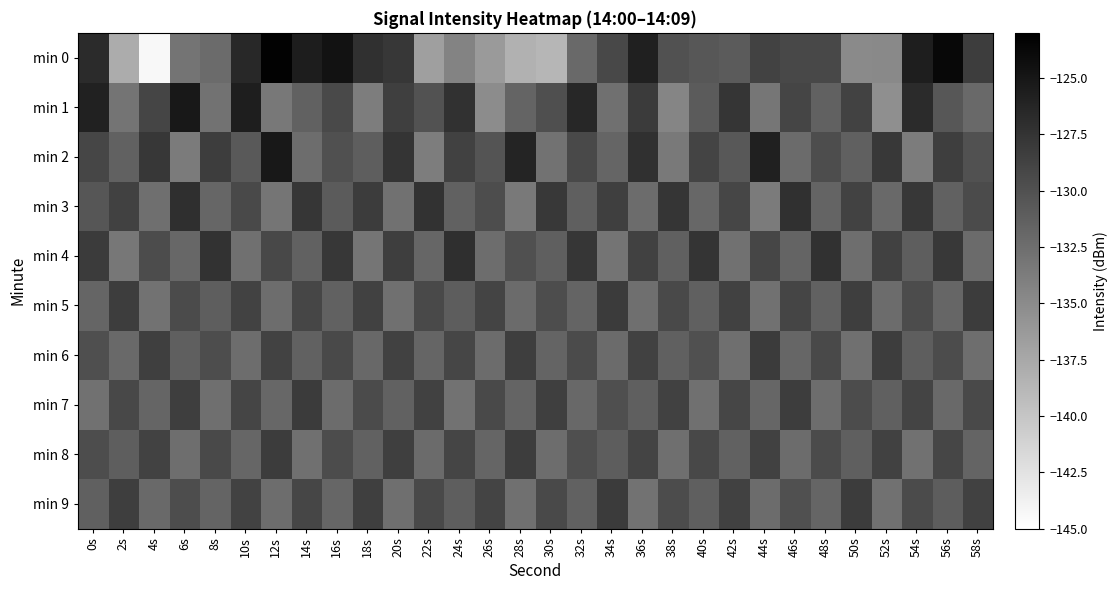

Reading left to right, what are all the values shown in this chart?

min 0: 0s=-126.8	2s=-137.8	4s=-144.3	6s=-133.0	8s=-132.3	10s=-126.5	12s=-123.3	14s=-125.5	16s=-124.7	18s=-127.2	20s=-127.8	22s=-136.7	24s=-134.3	26s=-136.3	28s=-138.3	30s=-138.7	32s=-132.1	34s=-129.2	36s=-125.9	38s=-130.1	40s=-130.5	42s=-130.9	44s=-128.8	46s=-129.3	48s=-129.2	50s=-134.9	52s=-134.9	54s=-125.6	56s=-123.7	58s=-128.3
min 1: 0s=-126.0	2s=-133.0	4s=-128.9	6s=-125.1	8s=-133.0	10s=-125.6	12s=-133.3	14s=-131.5	16s=-129.4	18s=-133.8	20s=-128.5	22s=-130.2	24s=-127.3	26s=-135.1	28s=-131.6	30s=-129.8	32s=-126.4	34s=-132.7	36s=-128.1	38s=-134.5	40s=-130.9	42s=-127.6	44s=-133.2	46s=-129.0	48s=-131.4	50s=-128.8	52s=-135.3	54s=-126.7	56s=-130.5	58s=-132.1
min 2: 0s=-129.1	2s=-131.5	4s=-127.8	6s=-133.6	8s=-128.3	10s=-130.7	12s=-125.2	14s=-132.4	16s=-129.9	18s=-131.1	20s=-127.5	22s=-133.8	24s=-128.6	26s=-130.3	28s=-126.1	30s=-132.9	32s=-129.4	34s=-131.7	36s=-127.2	38s=-133.4	40s=-128.9	42s=-130.6	44s=-125.8	46s=-132.2	48s=-129.7	50s=-131.3	52s=-127.9	54s=-133.7	56s=-128.4	58s=-130.1
min 3: 0s=-130.4	2s=-128.7	4s=-132.6	6s=-127.1	8s=-131.8	10s=-129.3	12s=-133.1	14s=-127.7	16s=-130.9	18s=-128.2	20s=-132.8	22s=-127.4	24s=-131.5	26s=-129.7	28s=-133.4	30s=-127.9	32s=-131.2	34s=-128.5	36s=-132.3	38s=-127.6	40s=-131.9	42s=-129.1	44s=-133.6	46s=-127.2	48s=-131.6	50s=-128.8	52s=-132.1	54s=-127.8	56s=-131.4	58s=-129.5
min 4: 0s=-128.1	2s=-133.3	4s=-129.6	6s=-131.9	8s=-127.4	10s=-132.7	12s=-129.2	14s=-131.5	16s=-127.8	18s=-133.1	20s=-128.4	22s=-131.8	24s=-127.1	26s=-132.4	28s=-129.9	30s=-131.2	32s=-127.7	34s=-133.0	36s=-128.6	38s=-131.3	40s=-127.5	42s=-132.8	44s=-129.1	46s=-131.6	48s=-127.3	50s=-132.5	52s=-128.7	54s=-131.1	56s=-127.9	58s=-132.2
min 5: 0s=-131.7	2s=-128.3	4s=-132.9	6s=-129.5	8s=-131.1	10s=-128.8	12s=-132.4	14s=-129.1	16s=-131.4	18s=-128.6	20s=-132.7	22s=-129.3	24s=-131.0	26s=-128.9	28s=-132.2	30s=-129.7	32s=-131.6	34s=-128.1	36s=-132.6	38s=-129.4	40s=-131.3	42s=-128.7	44s=-132.8	46s=-129.0	48s=-131.5	50s=-128.4	52s=-132.3	54s=-129.6	56s=-131.8	58s=-128.2
min 6: 0s=-129.8	2s=-132.1	4s=-128.5	6s=-131.2	8s=-129.7	10s=-132.4	12s=-128.8	14s=-131.5	16s=-129.3	18s=-132.0	20s=-128.6	22s=-131.7	24s=-129.1	26s=-132.3	28s=-128.4	30s=-131.6	32s=-129.5	34s=-132.2	36s=-128.7	38s=-131.3	40s=-129.9	42s=-132.6	44s=-128.1	46s=-131.8	48s=-129.4	50s=-132.7	52s=-128.3	54s=-131.1	56s=-129.6	58s=-132.5
min 7: 0s=-132.8	2s=-129.2	4s=-131.7	6s=-128.4	8s=-132.6	10s=-129.0	12s=-131.9	14s=-128.1	16s=-132.3	18s=-129.5	20s=-131.4	22s=-128.7	24s=-132.9	26s=-129.3	28s=-131.6	30s=-128.5	32s=-132.0	34s=-129.8	36s=-131.2	38s=-128.6	40s=-132.7	42s=-129.1	44s=-131.8	46s=-128.3	48s=-132.4	50s=-129.6	52s=-131.3	54s=-128.9	56s=-132.1	58s=-129.4
min 8: 0s=-129.7	2s=-131.1	4s=-128.8	6s=-132.5	8s=-129.3	10s=-131.8	12s=-128.2	14s=-132.7	16s=-129.6	18s=-131.4	20s=-128.5	22s=-132.2	24s=-129.0	26s=-131.7	28s=-128.3	30s=-132.4	32s=-129.8	34s=-131.0	36s=-128.9	38s=-132.6	40s=-129.2	42s=-131.5	44s=-128.6	46s=-132.3	48s=-129.5	50s=-131.2	52s=-128.7	54s=-132.8	56s=-129.1	58s=-131.6
min 9: 0s=-131.3	2s=-128.4	4s=-132.1	6s=-129.7	8s=-131.6	10s=-128.8	12s=-132.4	14s=-129.1	16s=-131.8	18s=-128.5	20s=-132.6	22s=-129.4	24s=-131.1	26s=-128.9	28s=-132.7	30s=-129.3	32s=-131.5	34s=-128.1	36s=-132.9	38s=-129.6	40s=-131.2	42s=-128.6	44s=-132.3	46s=-129.9	48s=-131.7	50s=-128.2	52s=-132.8	54s=-129.5	56s=-131.0	58s=-128.7